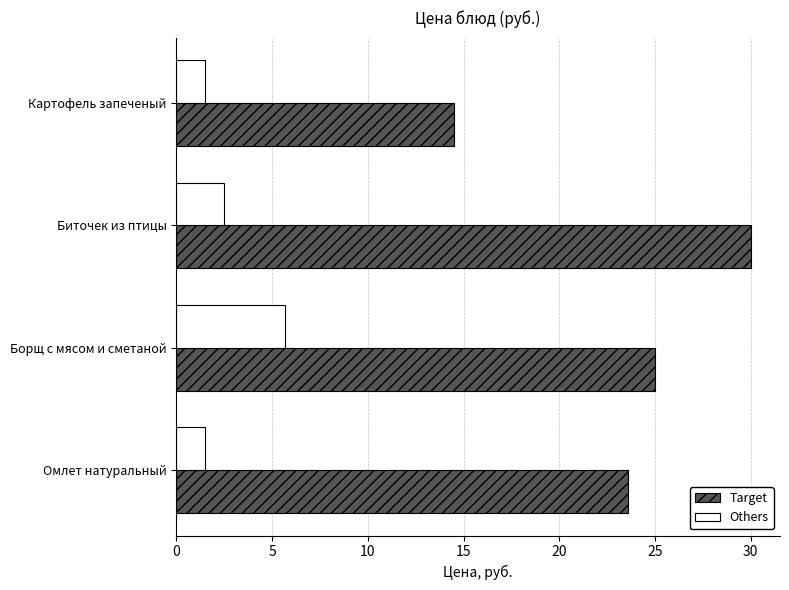

What are all the series names shown in the legend?

Target, Others